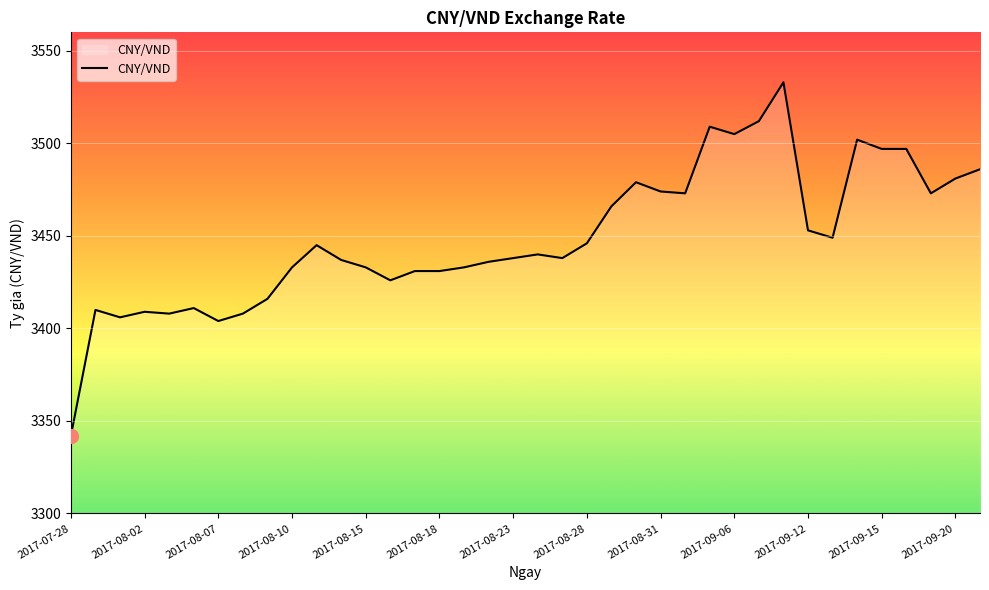

What is the minimum value shown in the chart?

3342